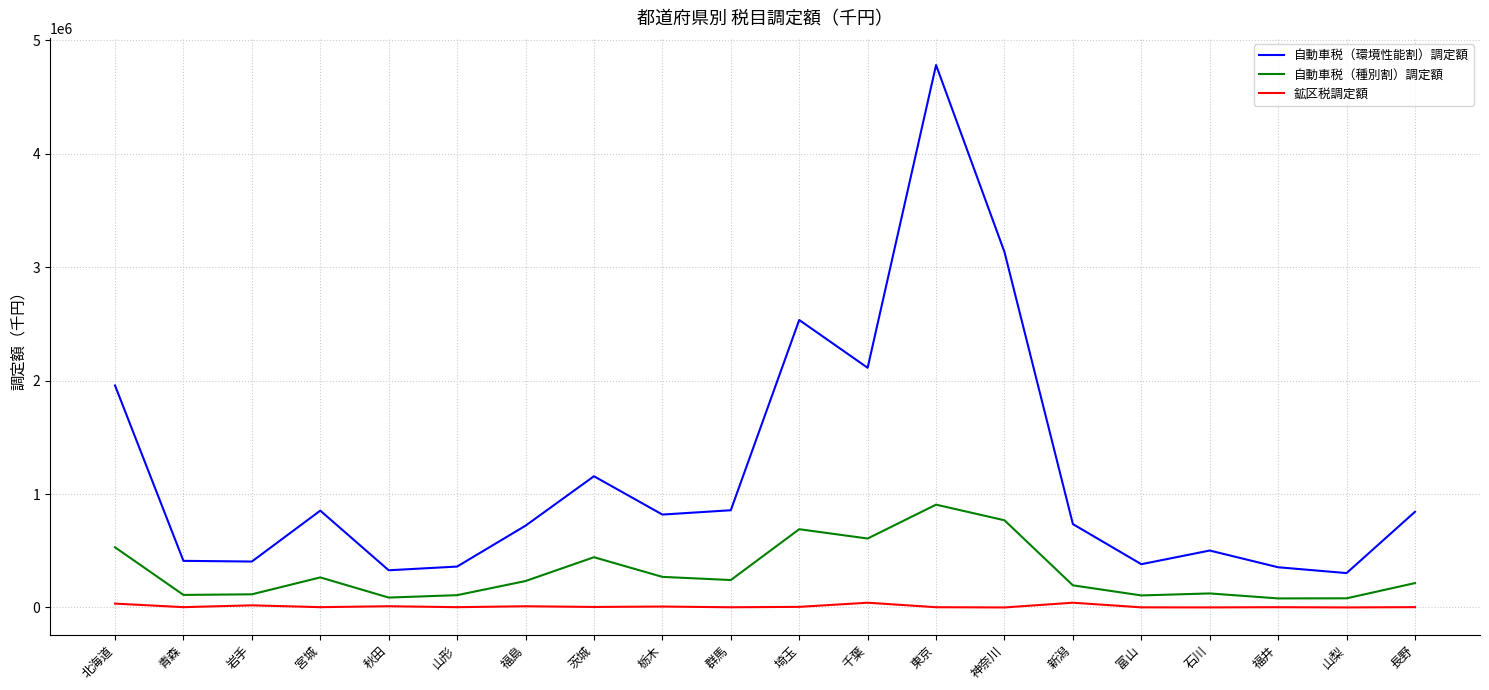

At which category does 自動車税（環境性能割）調定額 reach its first local peak?

宮城